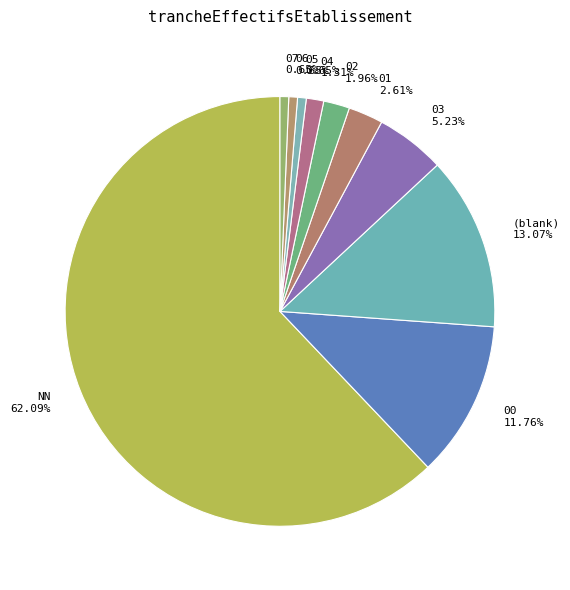

To the nearest percent, what percentage of the pie is 07?

1%